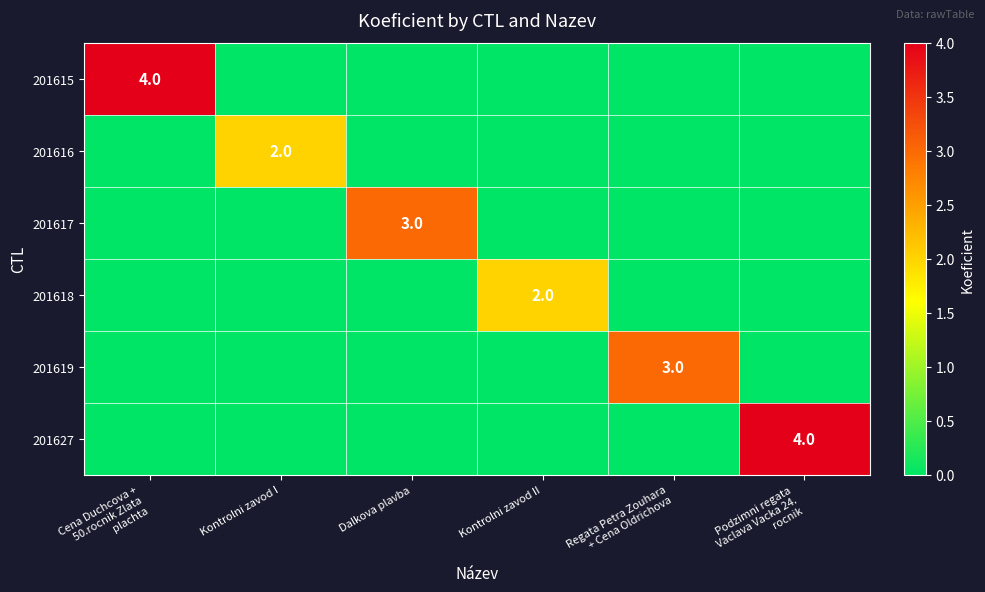

What is the greatest value displayed?

4